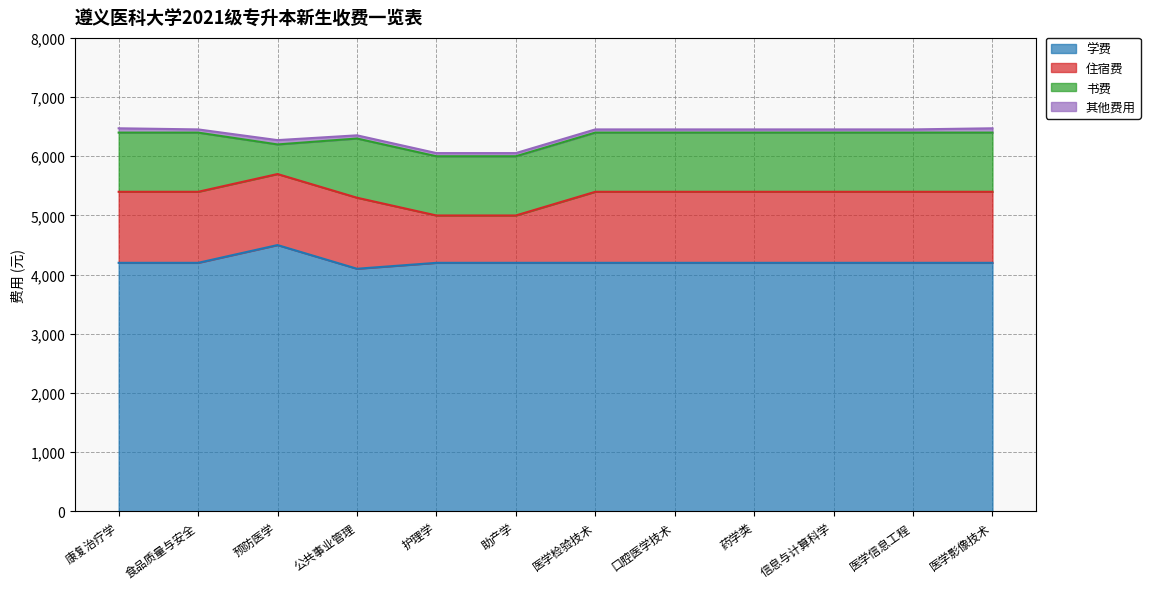

At how many categories does at least one series exceed 1592?

12